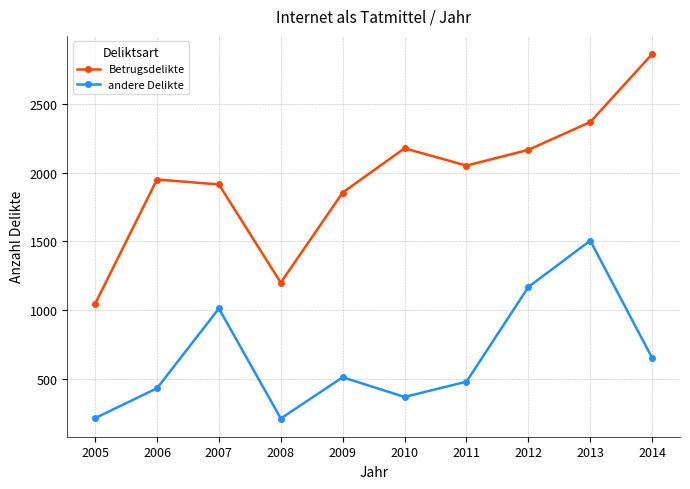

What is the highest value of the andere Delikte series?

1506